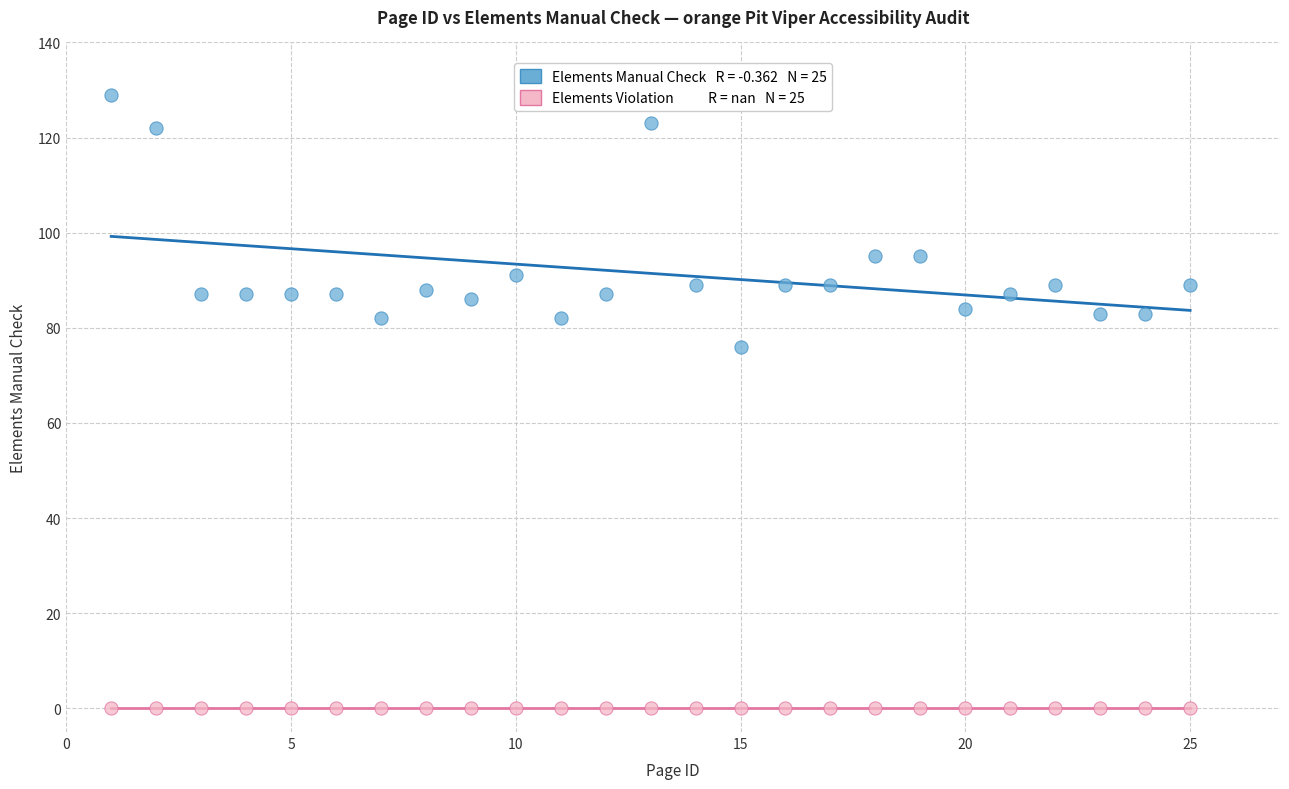

Across all series, what Y value is closest to 64?

76